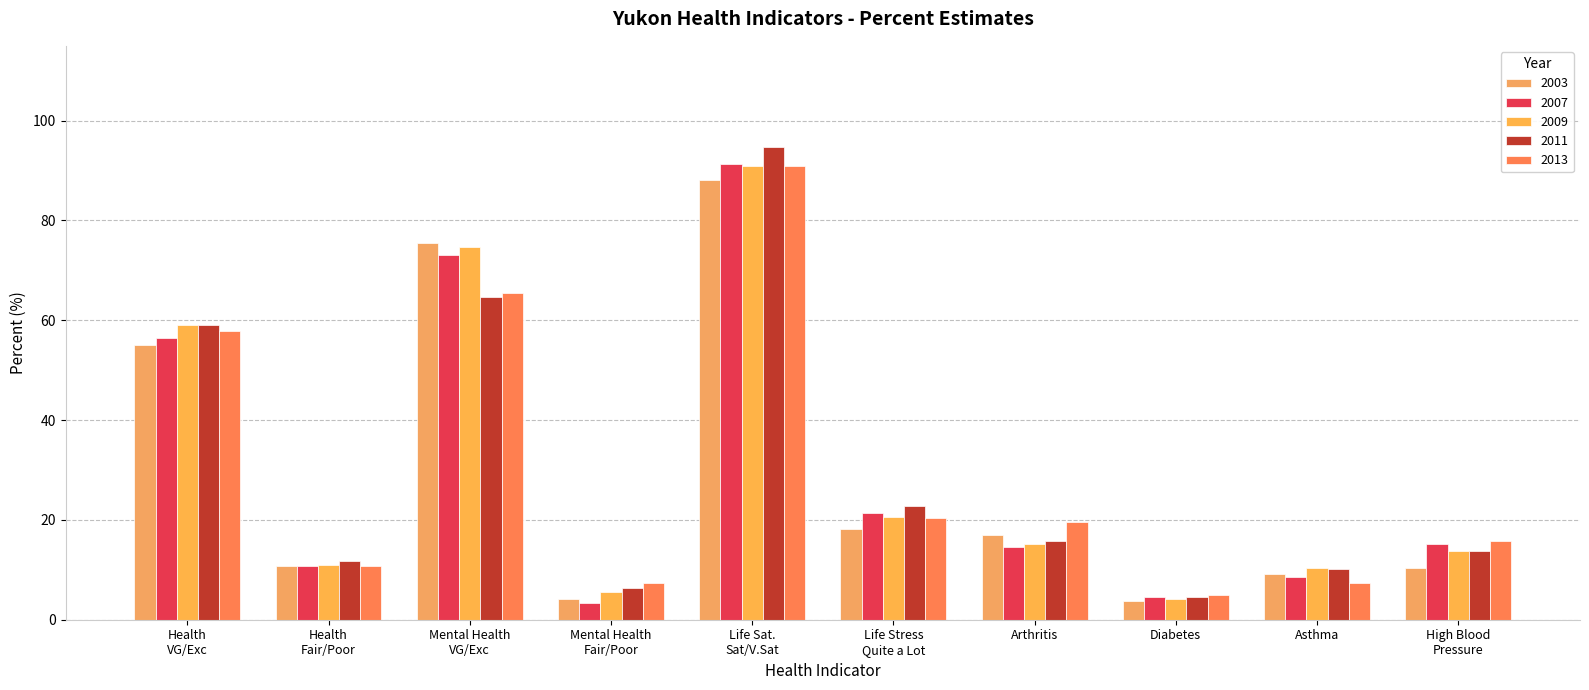

How many values in the 2013 series exceed 19?

5